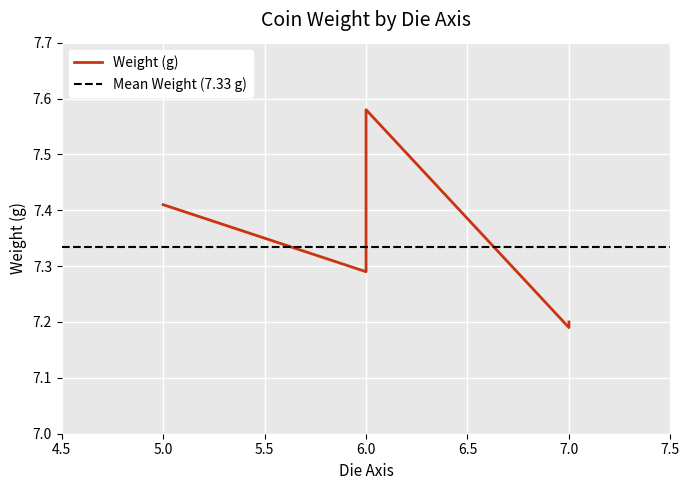

What is the ratio of the value at 7 to the value at 5?

1.0